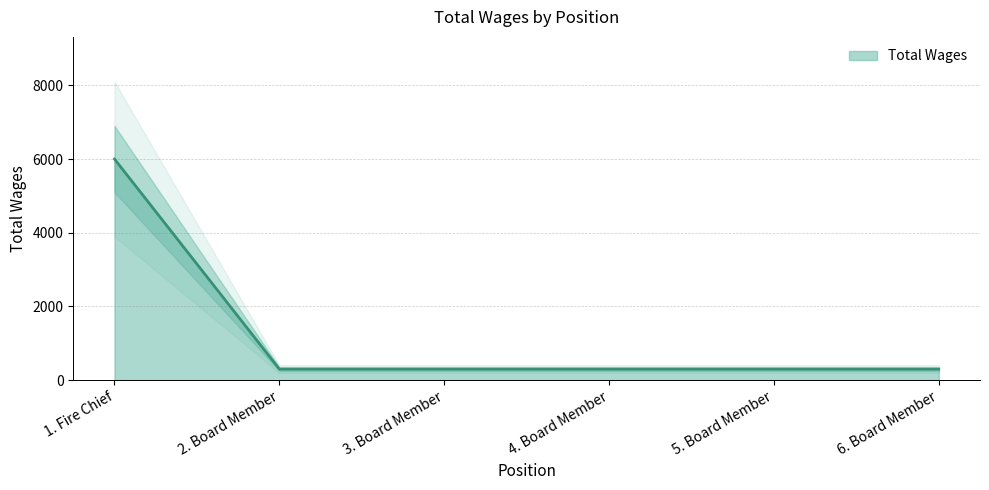

Reading left to right, transcribe all the data shown in this chart.

1. Fire Chief=6000	2. Board Member=300	3. Board Member=300	4. Board Member=300	5. Board Member=300	6. Board Member=300